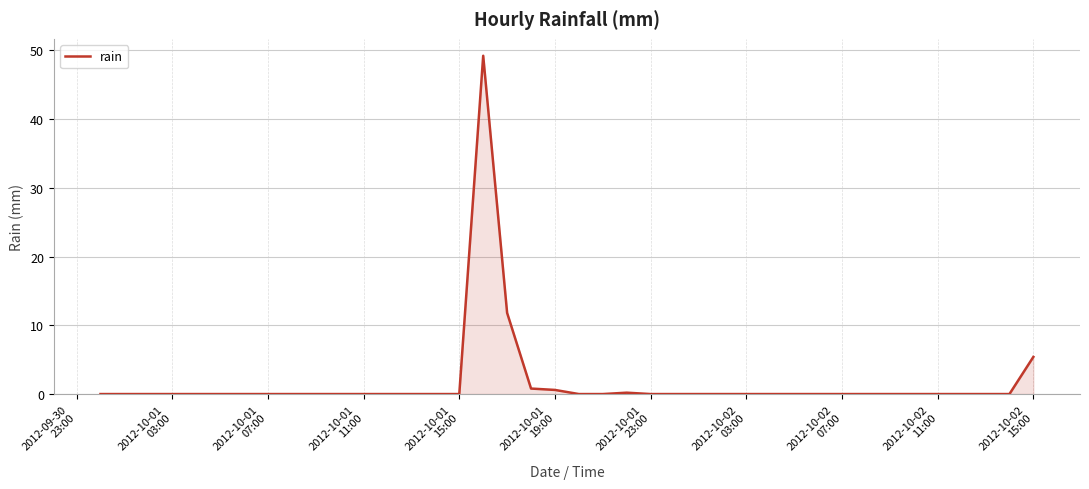

Does the chart display data point markers on the line(s)?

No